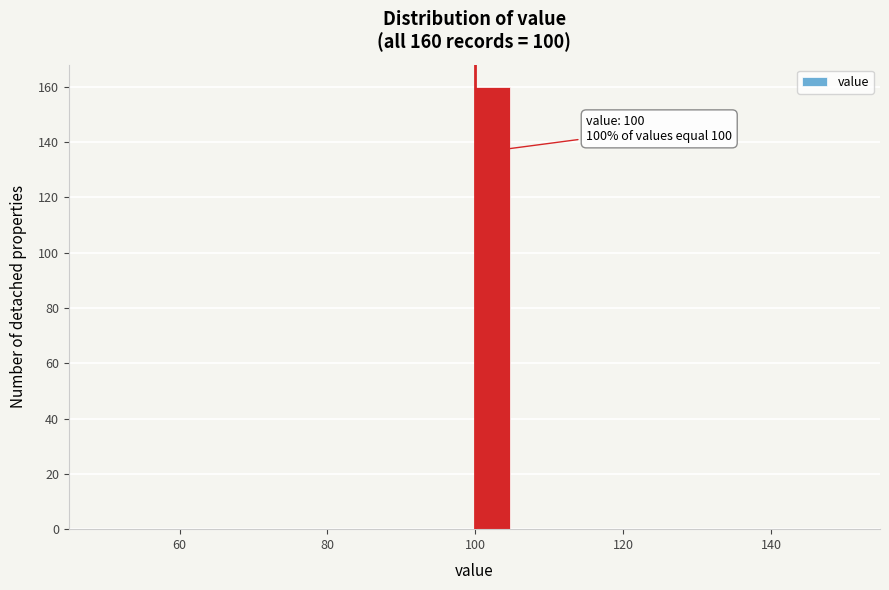

Read against the x-axis, roughly where is the centre of the tallest bar?

102